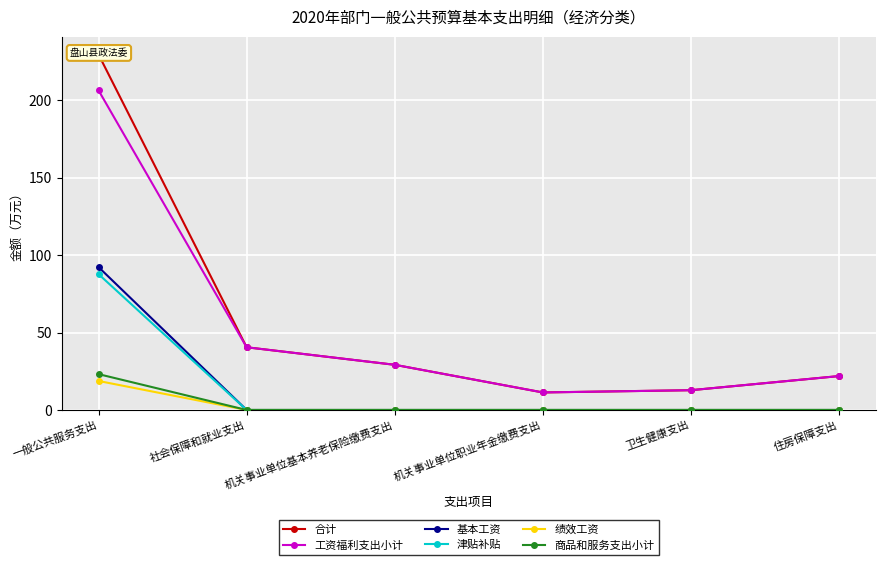

What is the average value of the 津贴补贴 series?

14.6